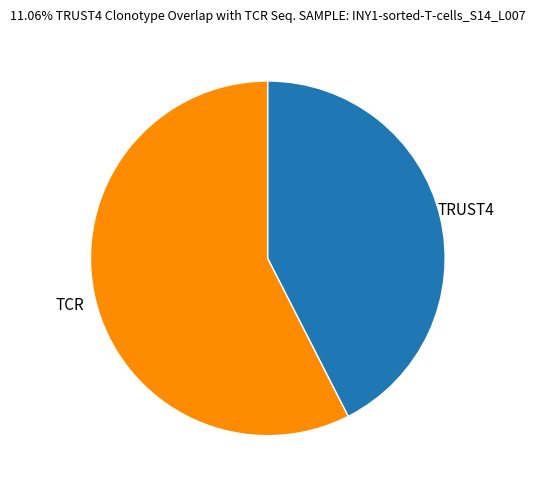

Is there any slice that represents more than half of the pie?

Yes